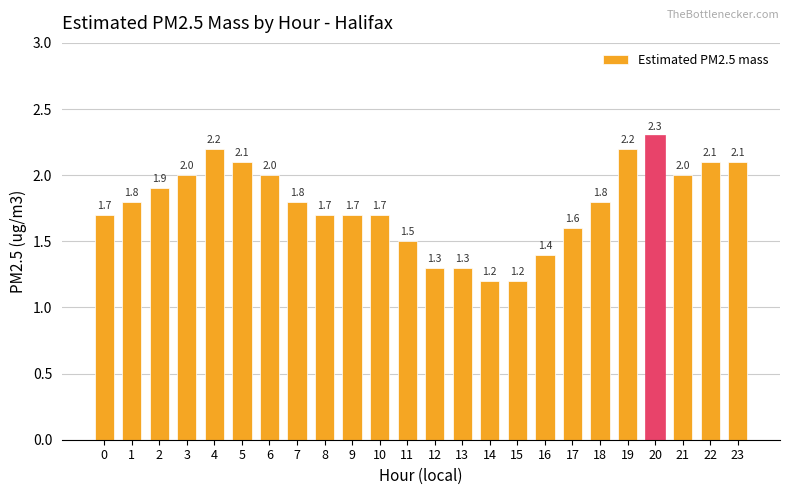

What is the maximum value shown in the chart?

2.3